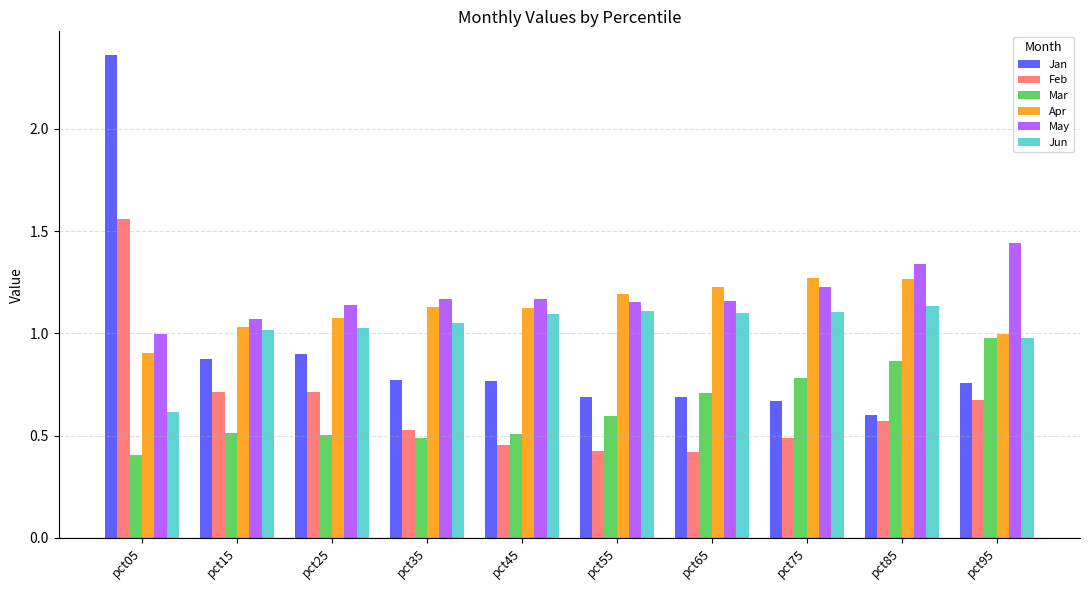

Which series has the largest total across all categories?

May